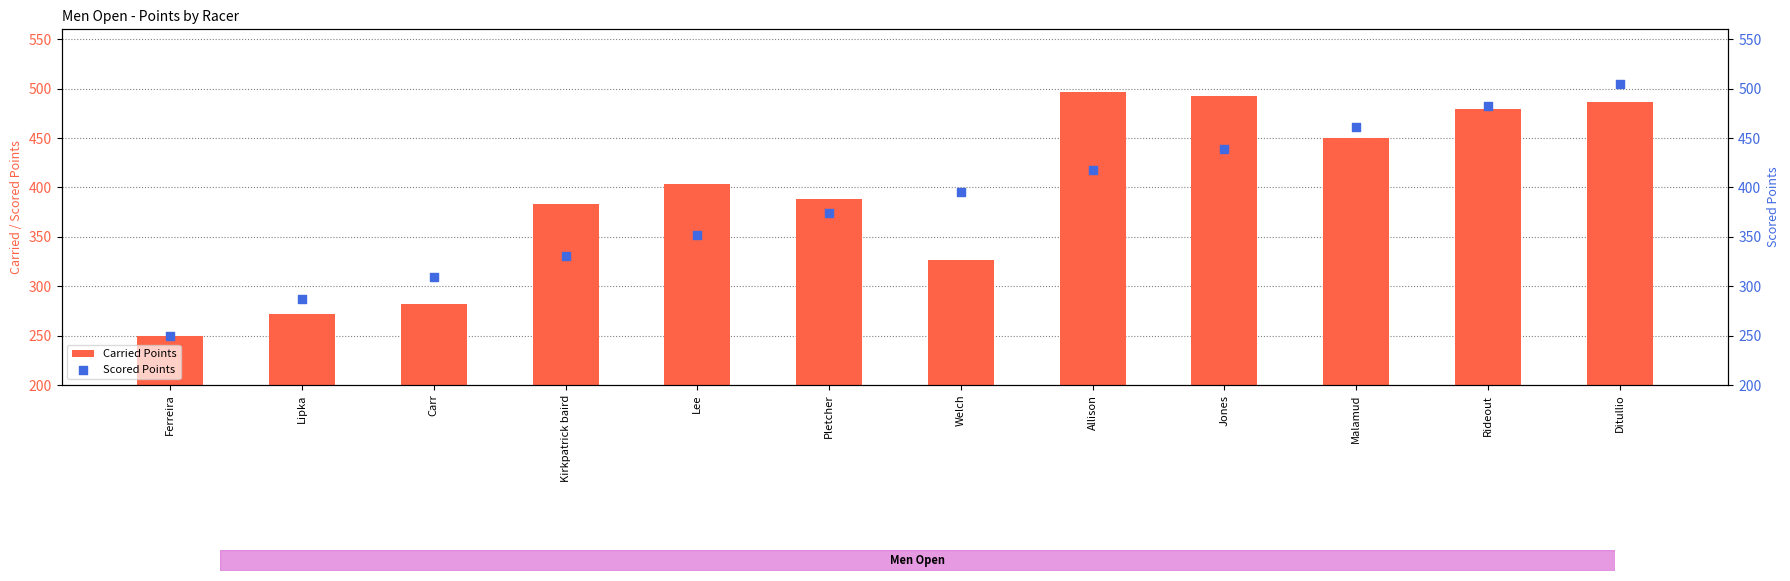

What is the total value across all series at Kirkpatrick baird?

714.2